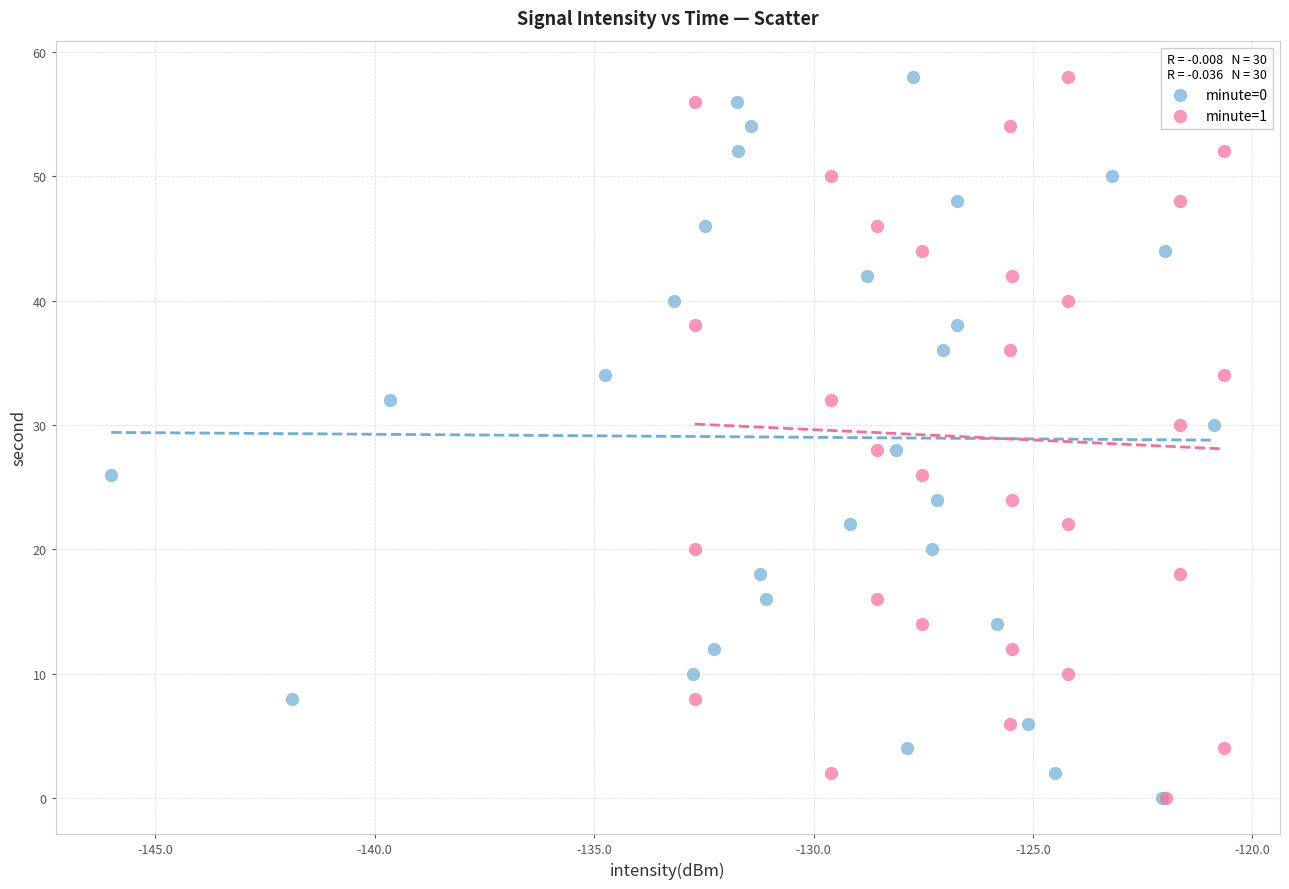

What are all the series names shown in the legend?

minute=0, minute=1